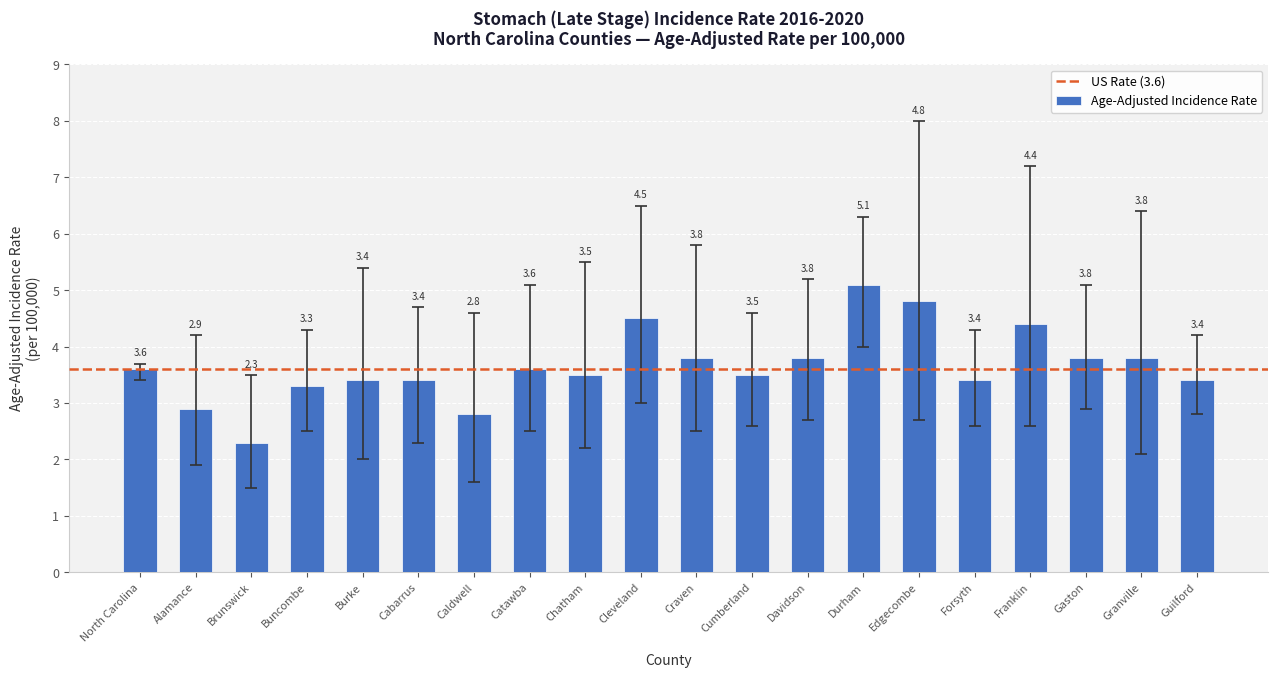

What is the label of the 14th bar from the right?

Caldwell